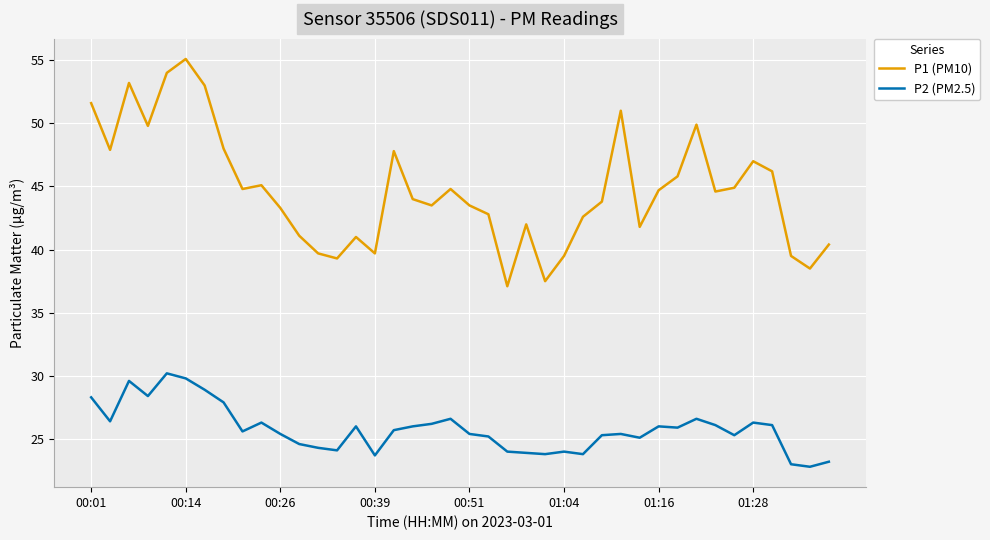

Which series has the largest total across all categories?

P1 (PM10)